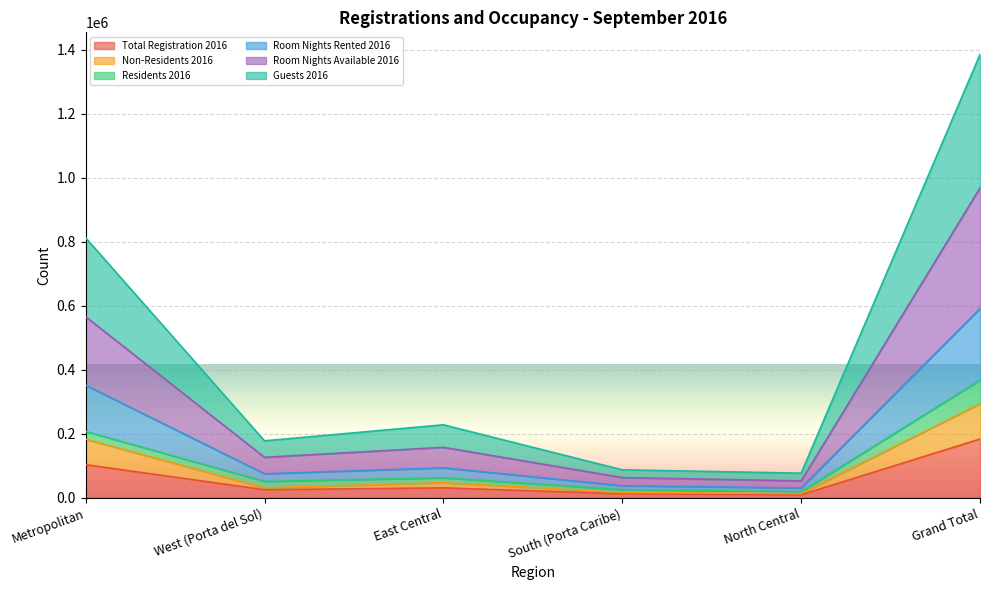

Which category has the highest value in the Total Registration 2016 series?

Grand Total